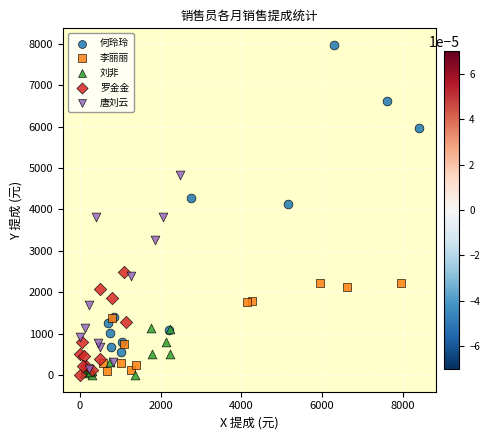

Which series reaches the maximum Y coordinate?

何玲玲